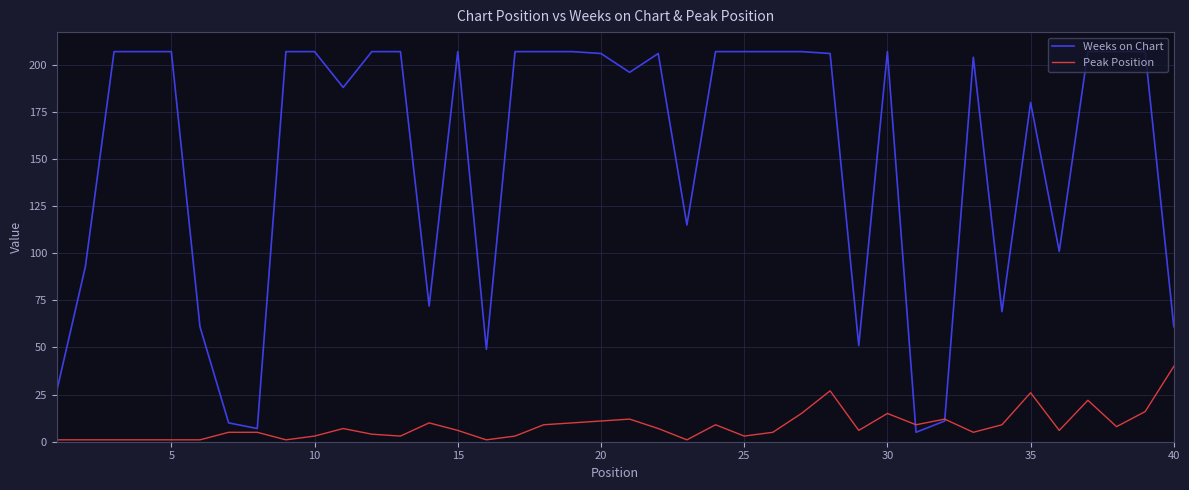

List the series in order of their overall mean, highest first.

Weeks on Chart, Peak Position